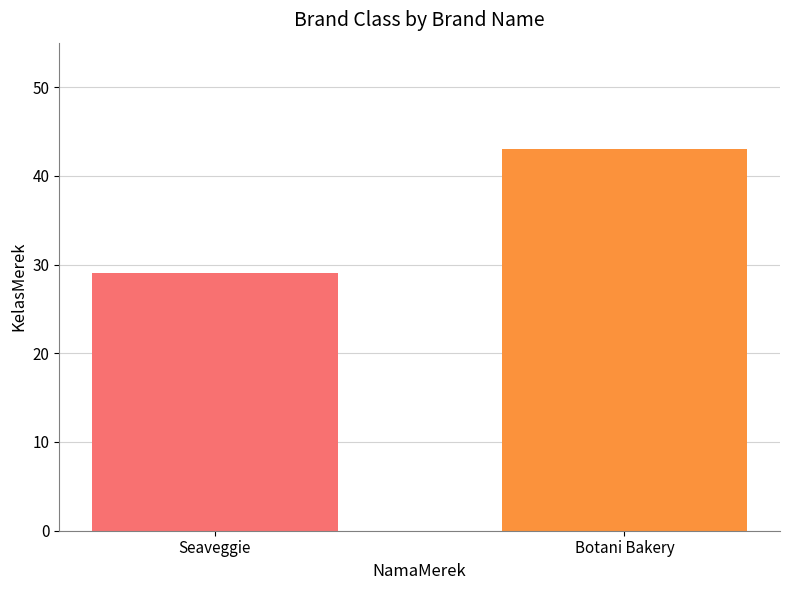

Reading left to right, transcribe all the data shown in this chart.

29	43